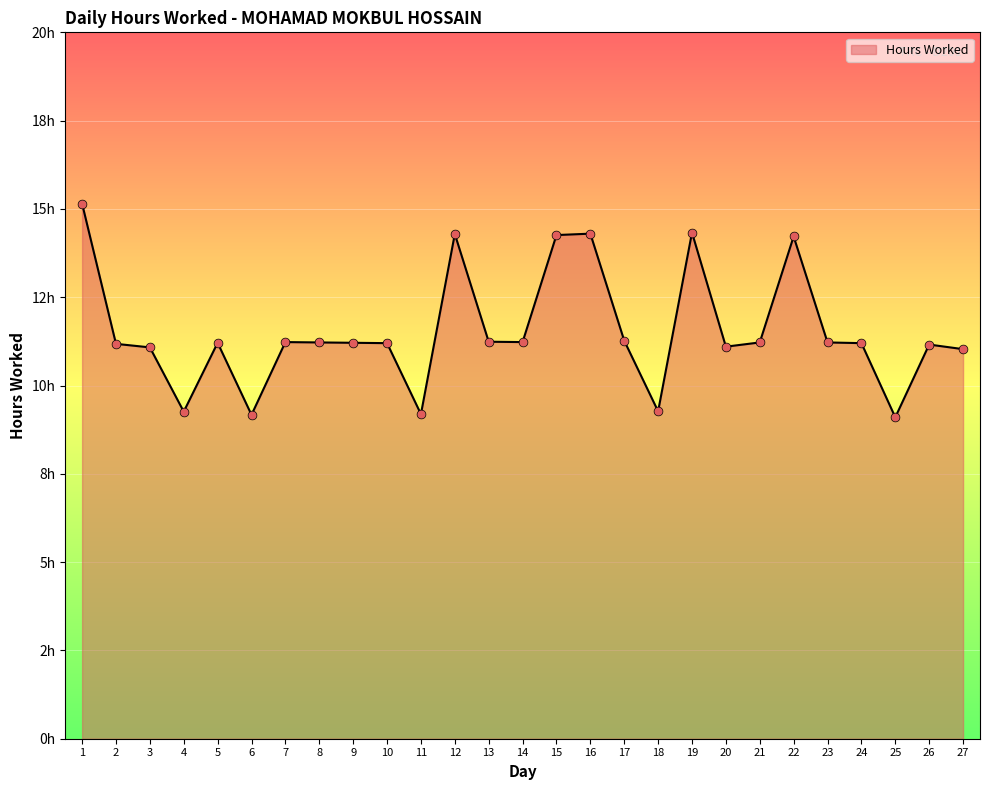

Which has a higher value, 26 or 17?

17